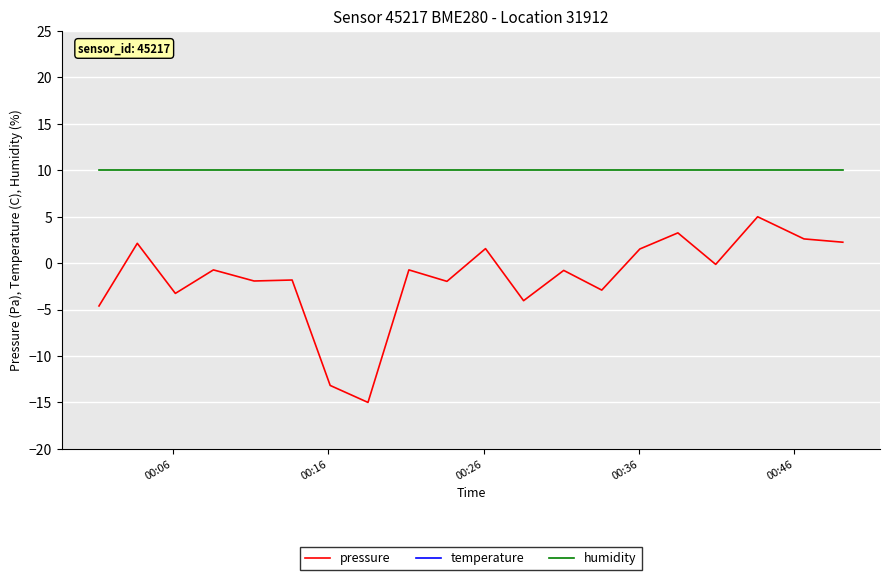

True or false: humidity and pressure cross at least once.

False